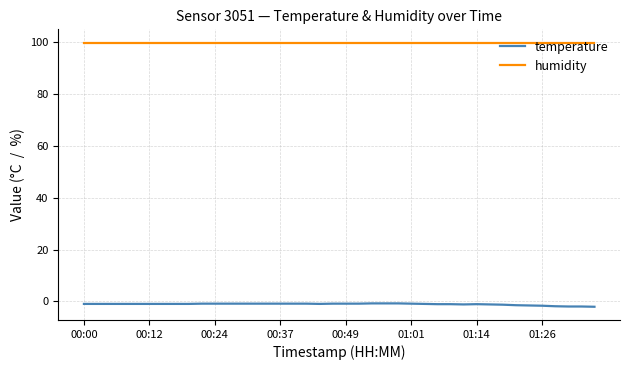

What is the highest value of the temperature series?

-0.8